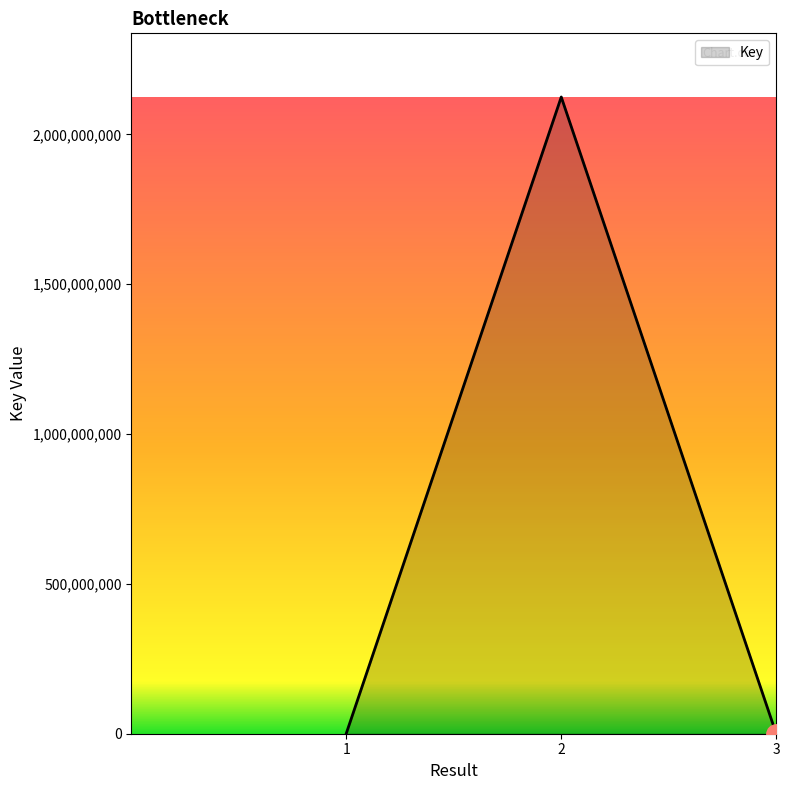

Is it true that the value at 2 is 2124664110?

True